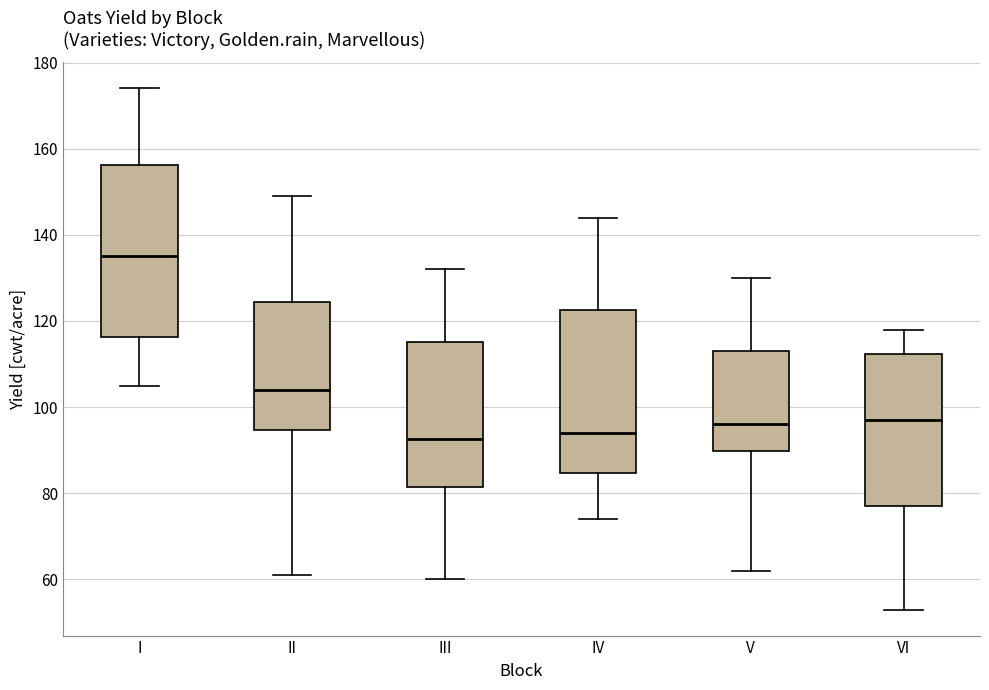

Reading left to right, transcribe this box plot: for each box, give where its median line is, the range the box spans, and where its two whiskers end, as read against the y-axis. The values are not printed on the chart, so give them approximately, as read against the axis.

I: median 136, box 116 to 156, whiskers 106 to 174
II: median 104, box 94 to 124, whiskers 62 to 150
III: median 92, box 82 to 116, whiskers 60 to 132
IV: median 94, box 84 to 122, whiskers 74 to 144
V: median 96, box 90 to 114, whiskers 62 to 130
VI: median 98, box 78 to 112, whiskers 54 to 118